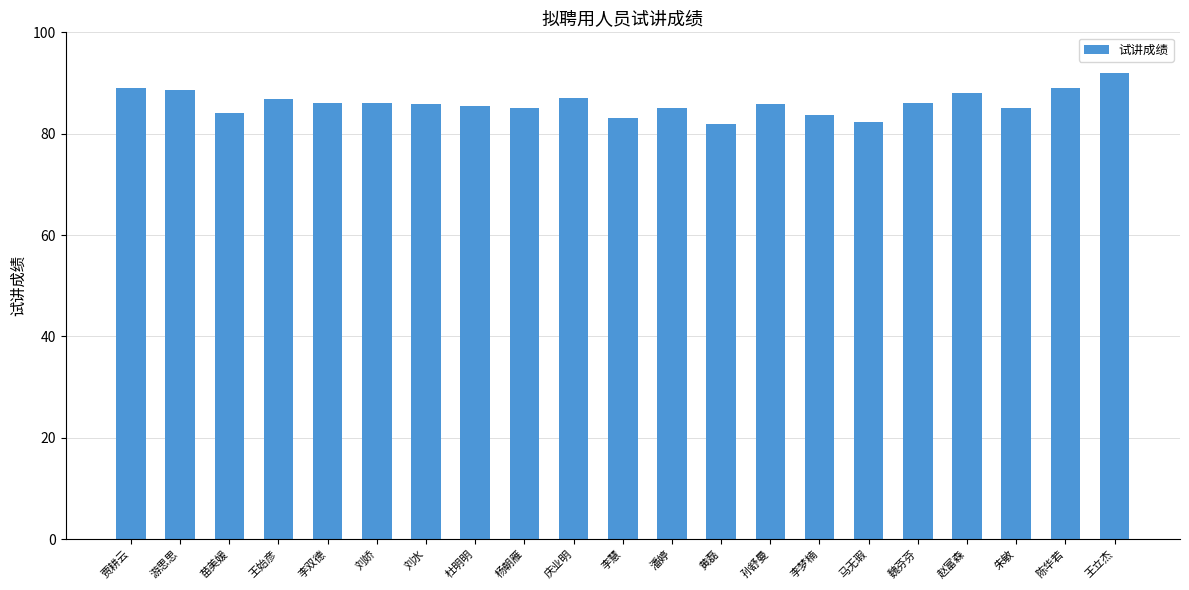

Between 贾耕云 and 魏芬芬, which is larger?

贾耕云